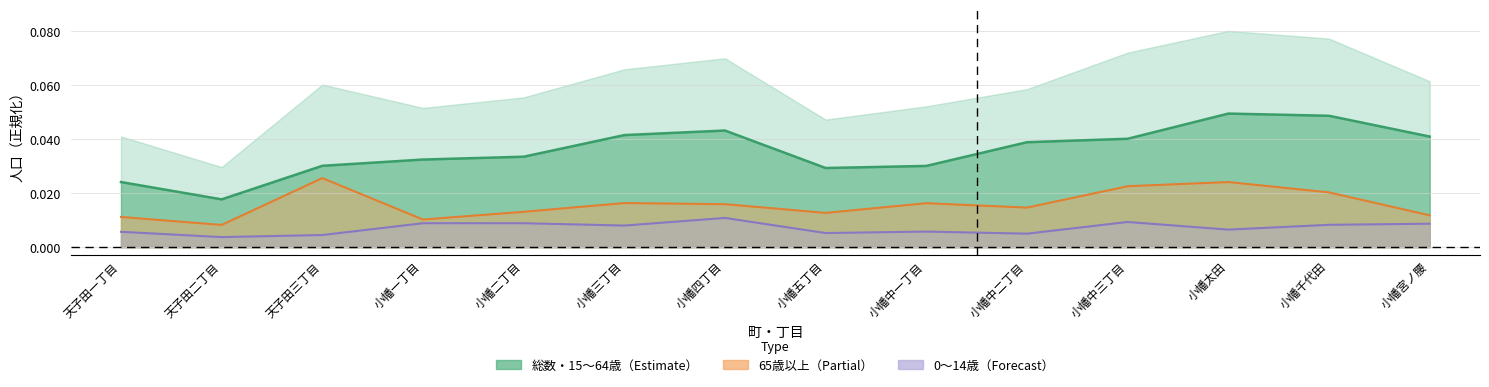

How many lines are shown in the chart?

3